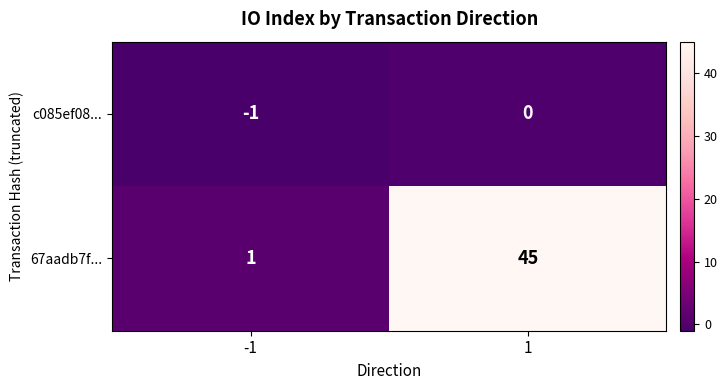

Reading left to right, extract all data points from this chart.

c085ef08...: -1	0
67aadb7f...: 1	45